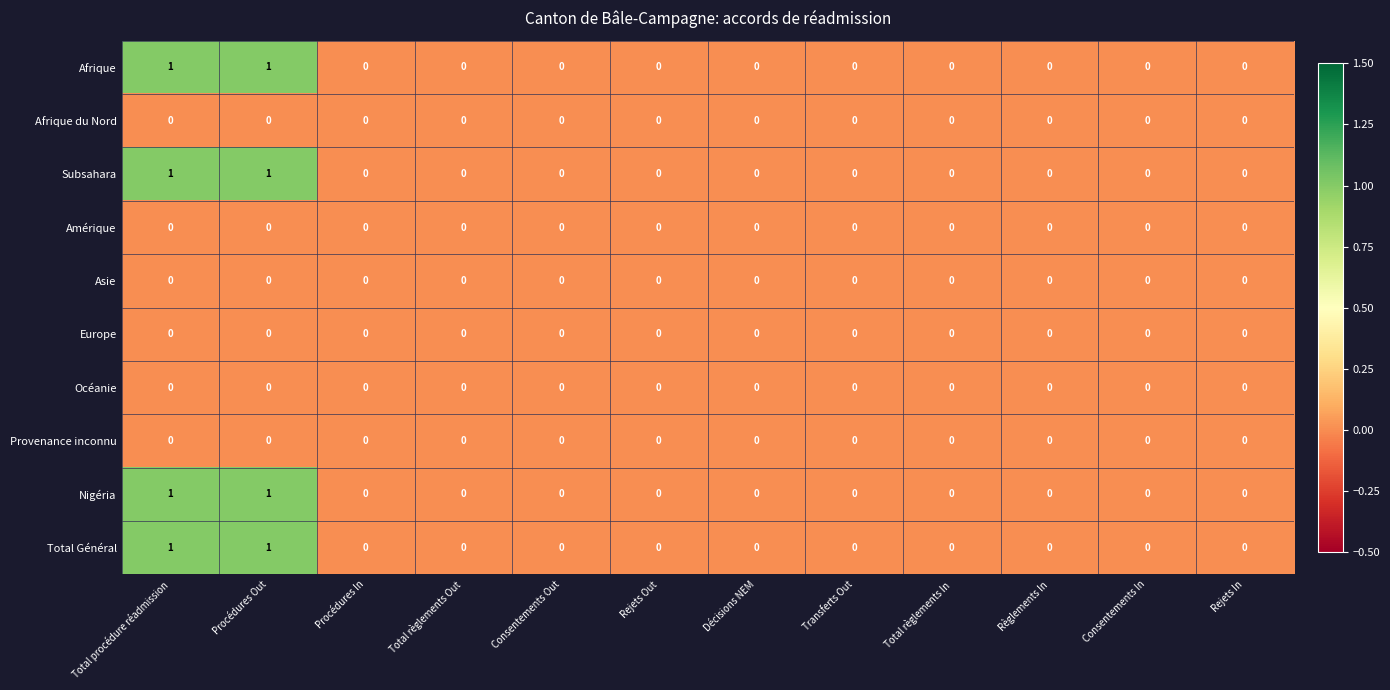

The Subsahara series shows 0 at Décisions NEM. True or false?

True